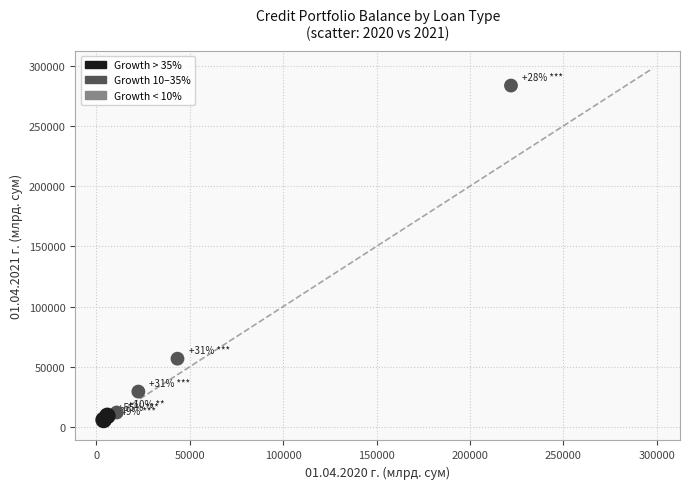

What Y value in the scatter plot is closest to 144710?

56757.9